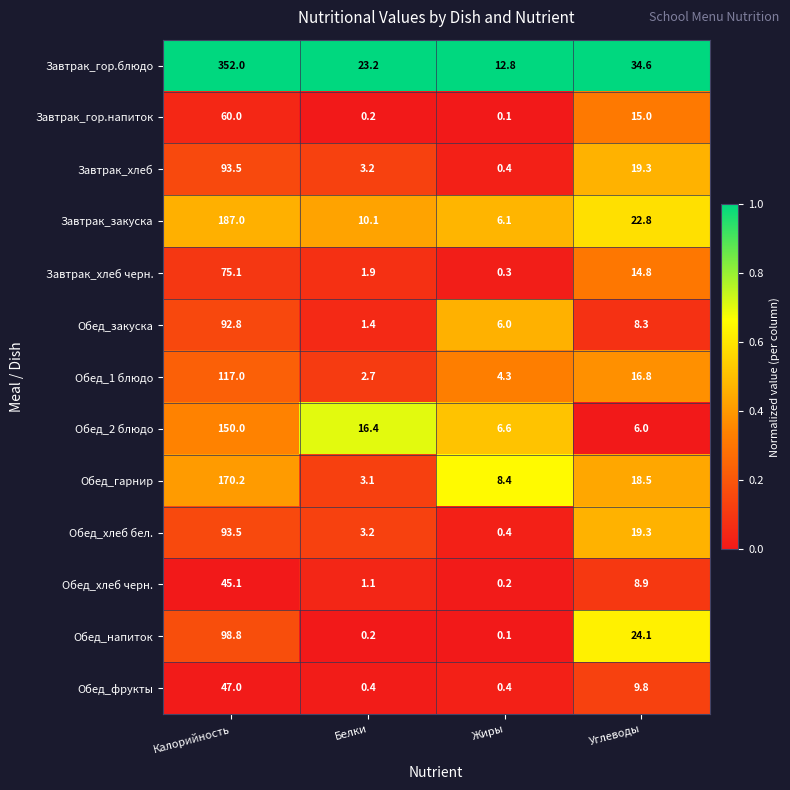

Between Белки and Углеводы, which series saw the biggest shift?

Обед_напиток